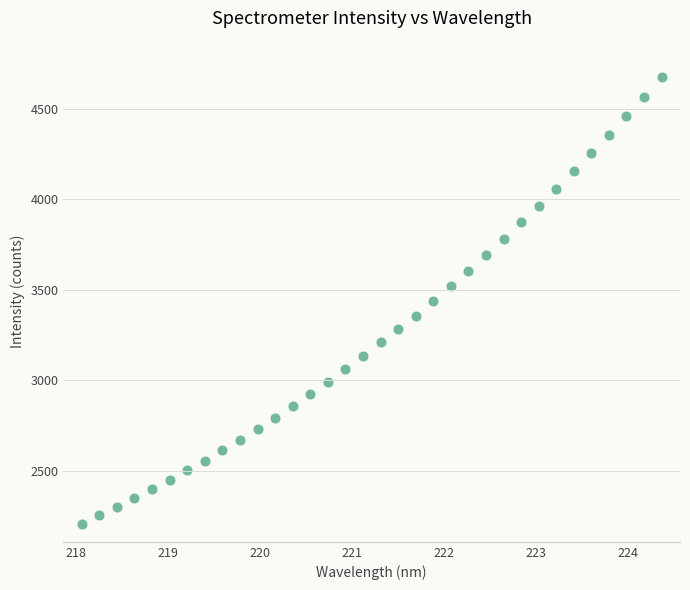

What is the range of X values (max minus min)?

6.3